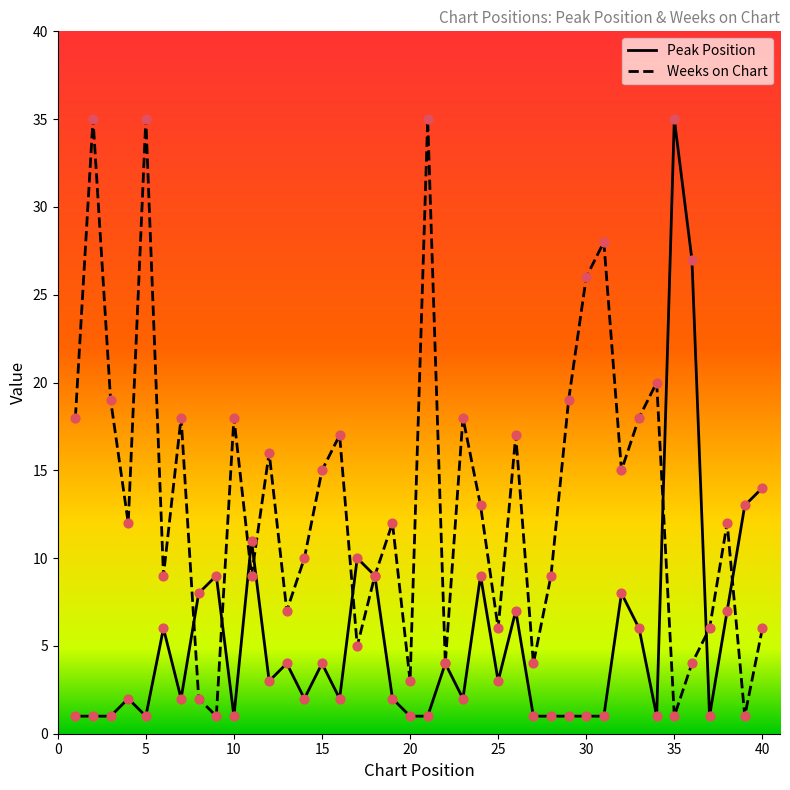

At how many categories does at least one series exceed 23?

7